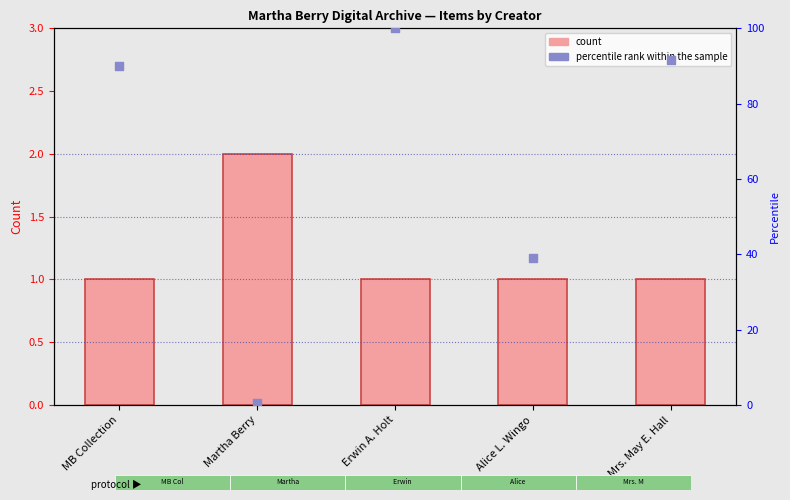

Which series has the widest spread of Y values?

percentile rank within the sample